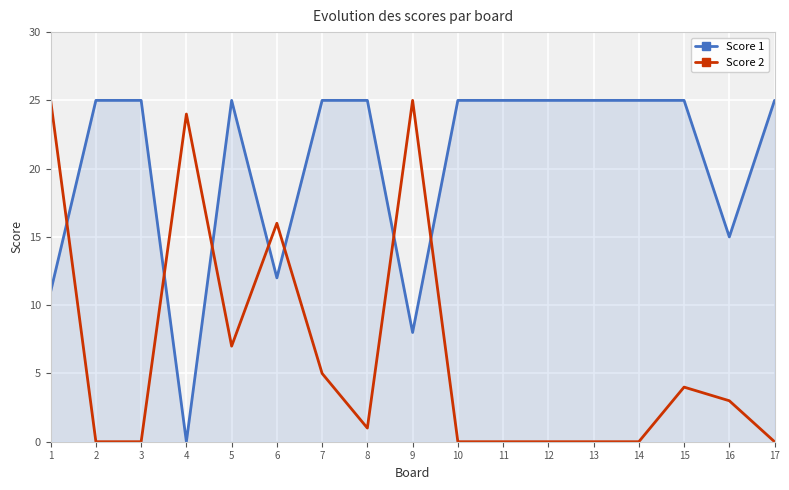

Reading left to right, transcribe all the data shown in this chart.

Score 1: 11	25	25	0	25	12	25	25	8	25	25	25	25	25	25	15	25
Score 2: 25	0	0	24	7	16	5	1	25	0	0	0	0	0	4	3	0